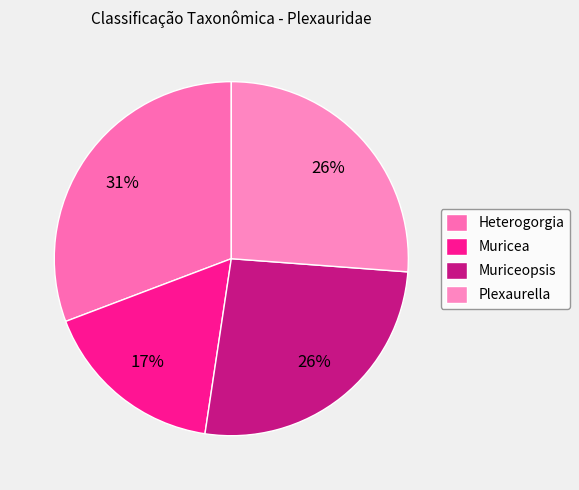

Does Heterogorgia represent more than half of the total?

No